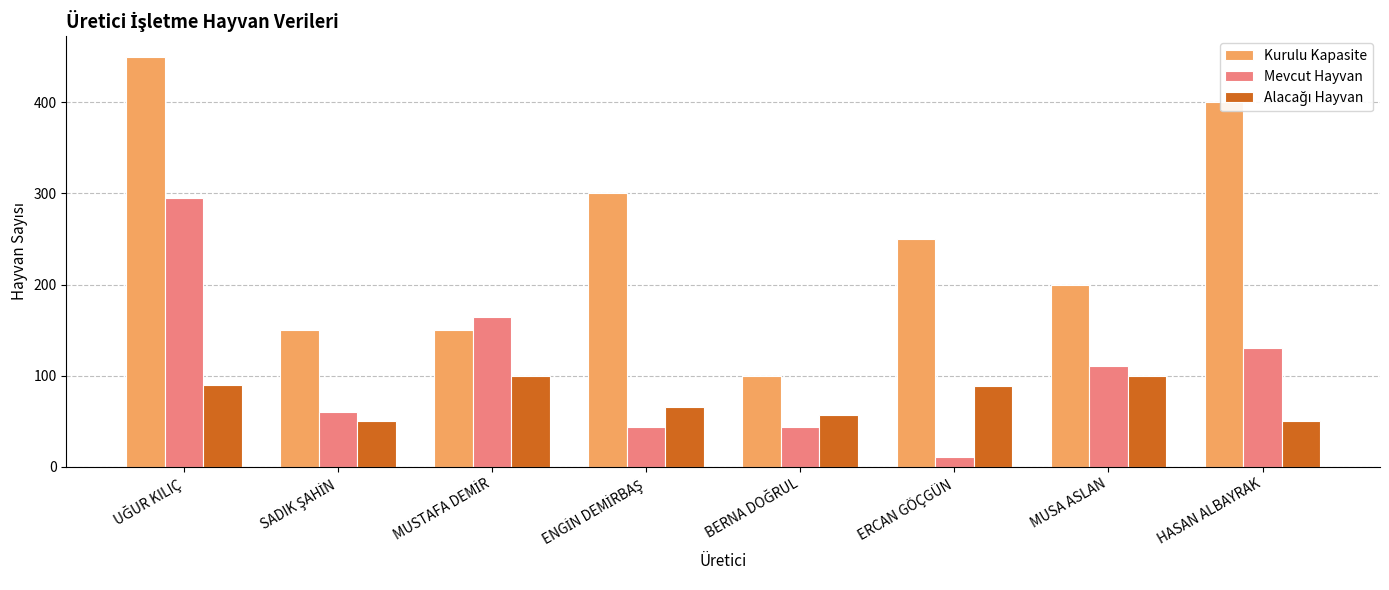

At how many categories does at least one series exceed 231?

4